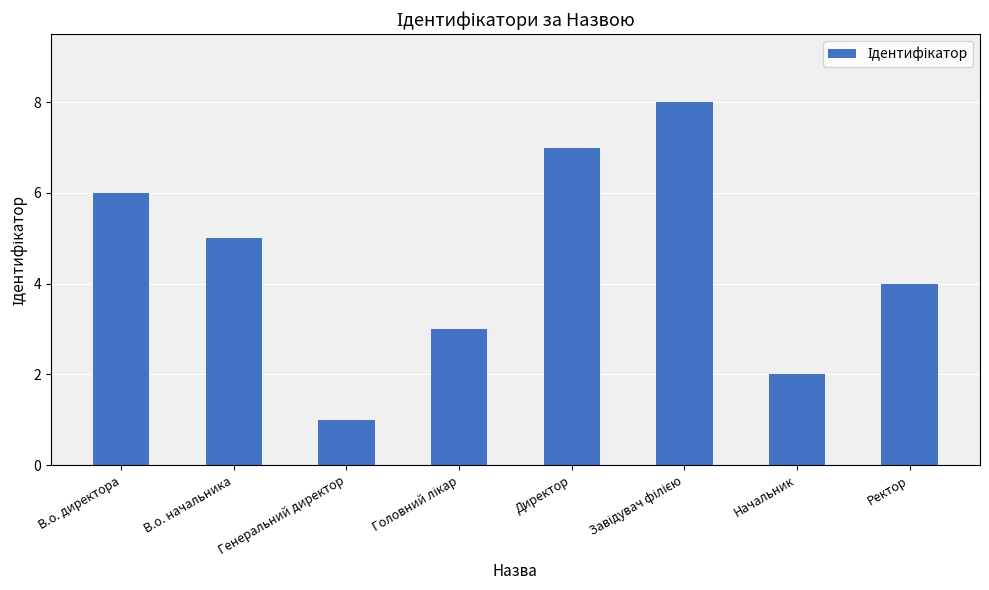

Which category has the lowest value across all series?

Генеральний директор